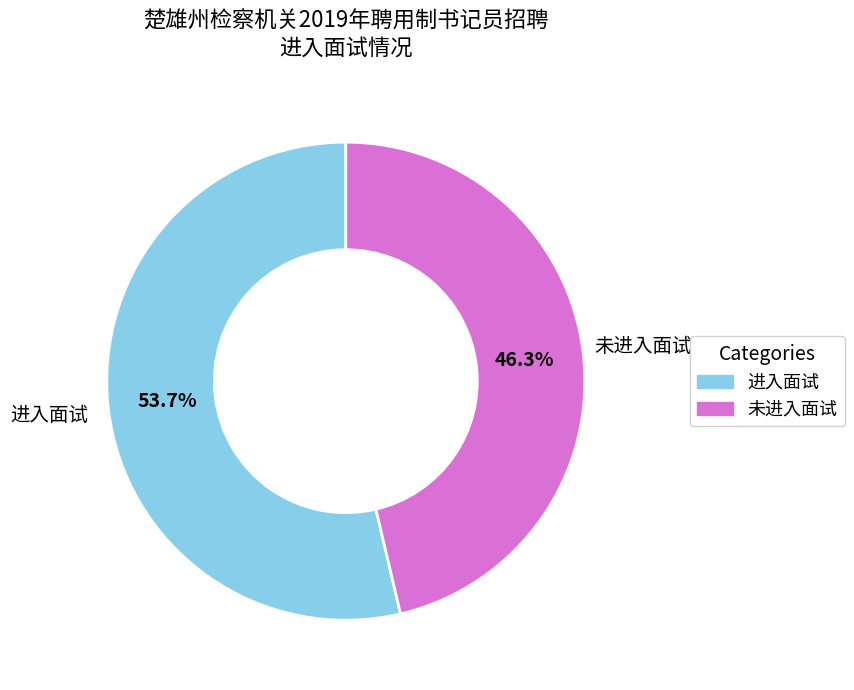

Which category has the biggest portion of the pie?

进入面试